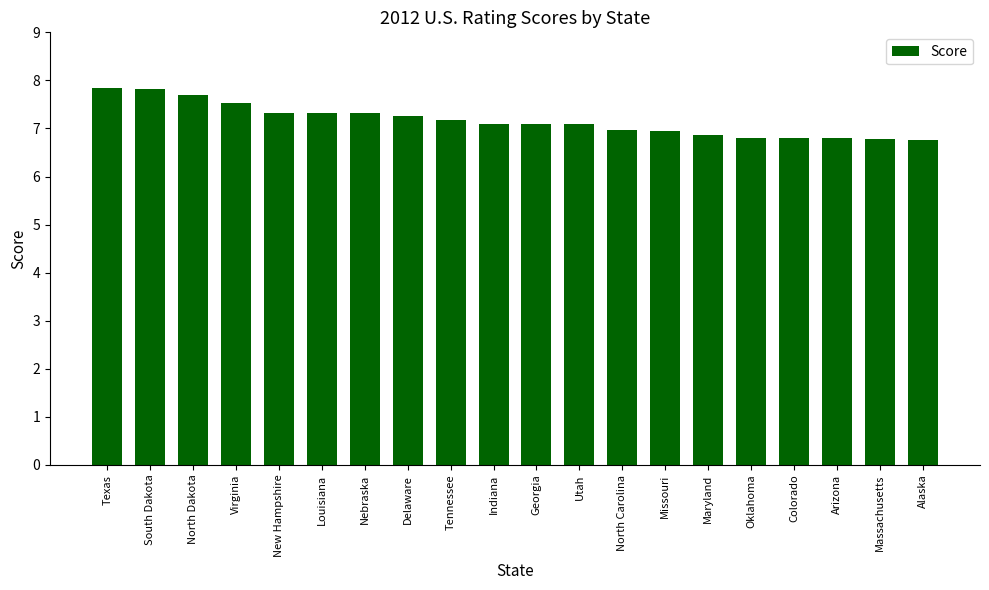

What is the approximate value at New Hampshire?

7.3